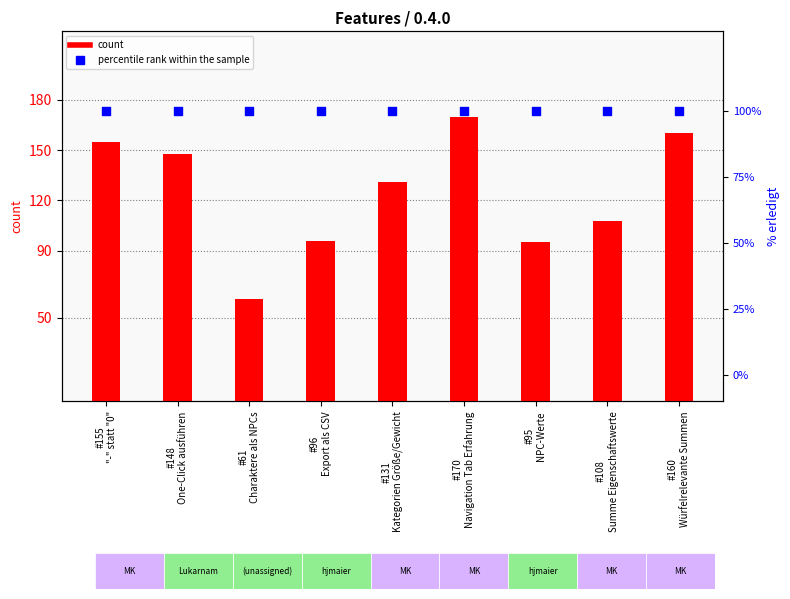

Which series reaches the minimum Y coordinate?

count